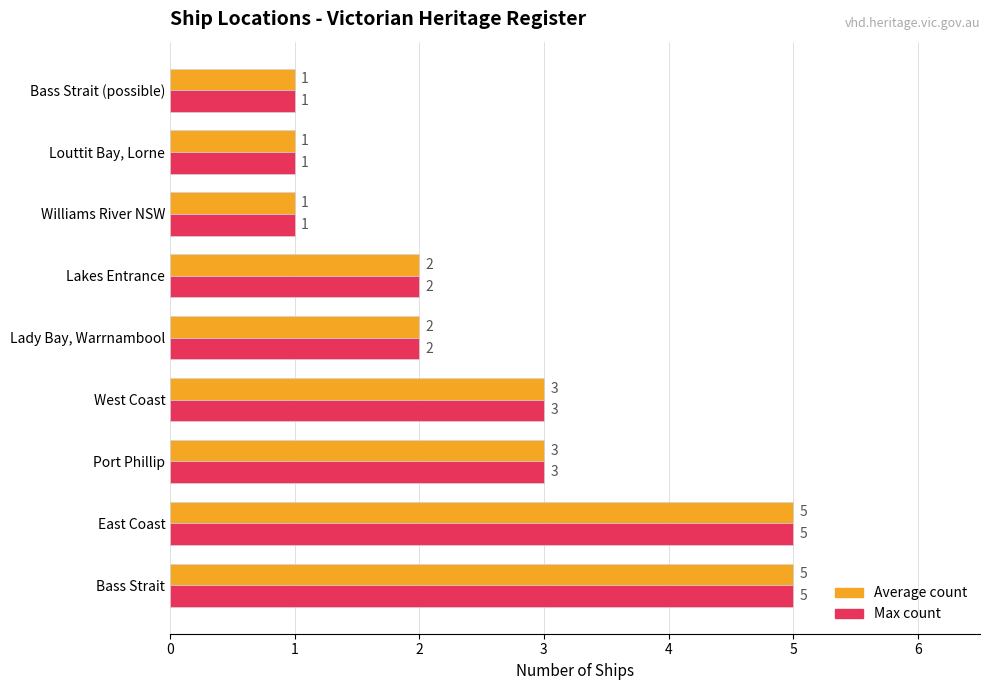

What is the total value across all series at East Coast?

10